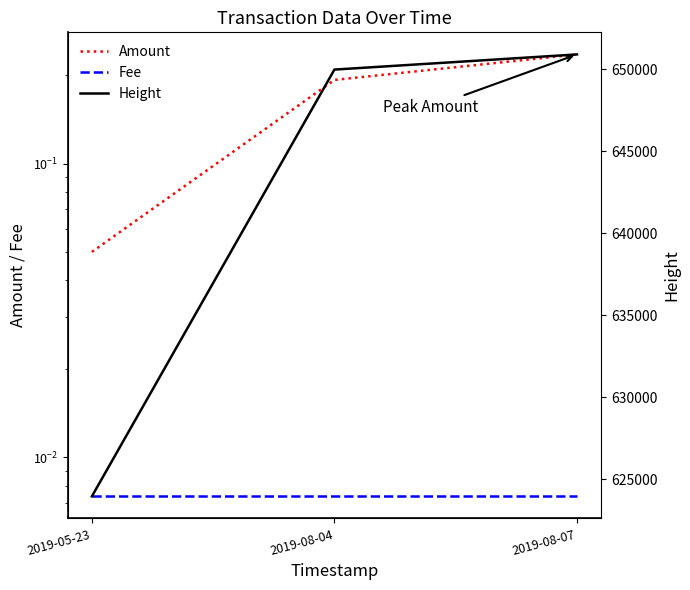

Rank the series at 2019-08-07 from lowest to highest value.

Fee, Amount, Height